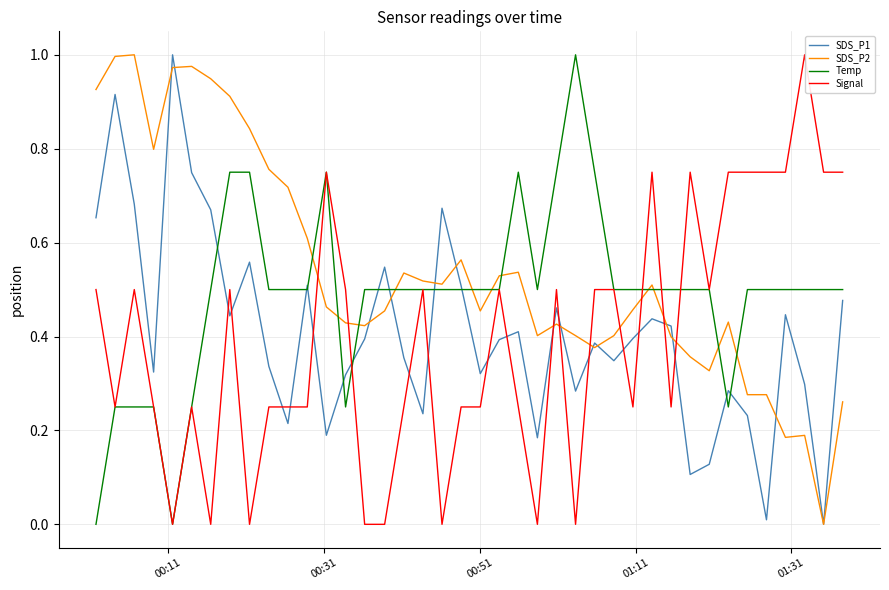

Which series ends up on top after the final intersection of Signal and SDS_P2?

Signal